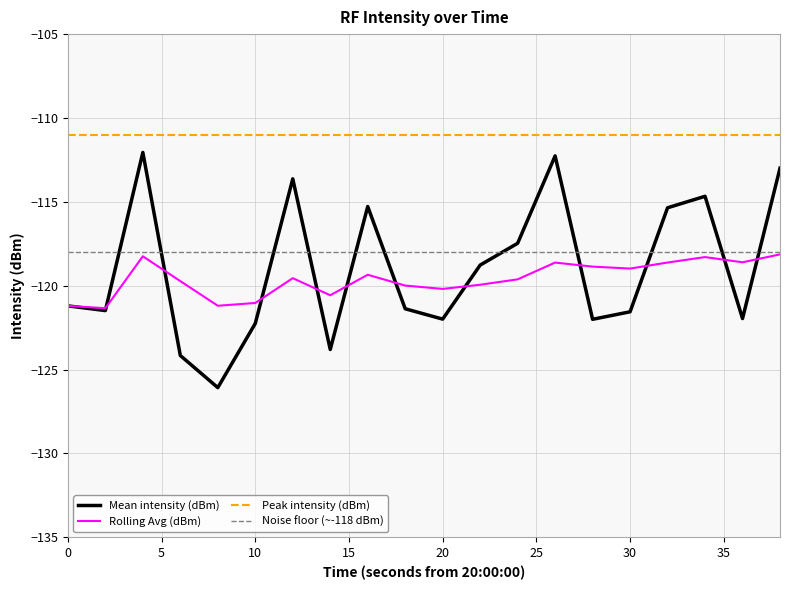

How many data points in Rolling Avg (dBm) are less than -119?

12